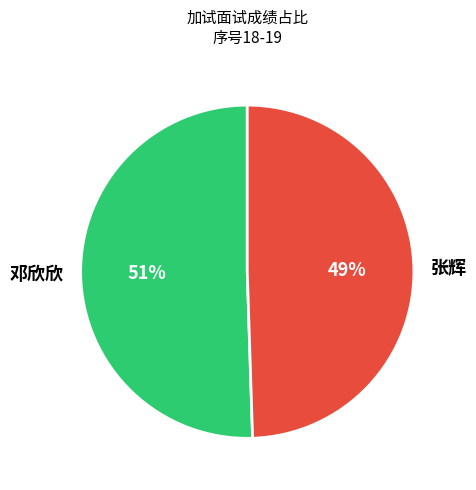

What is the smallest slice in the pie chart?

张辉